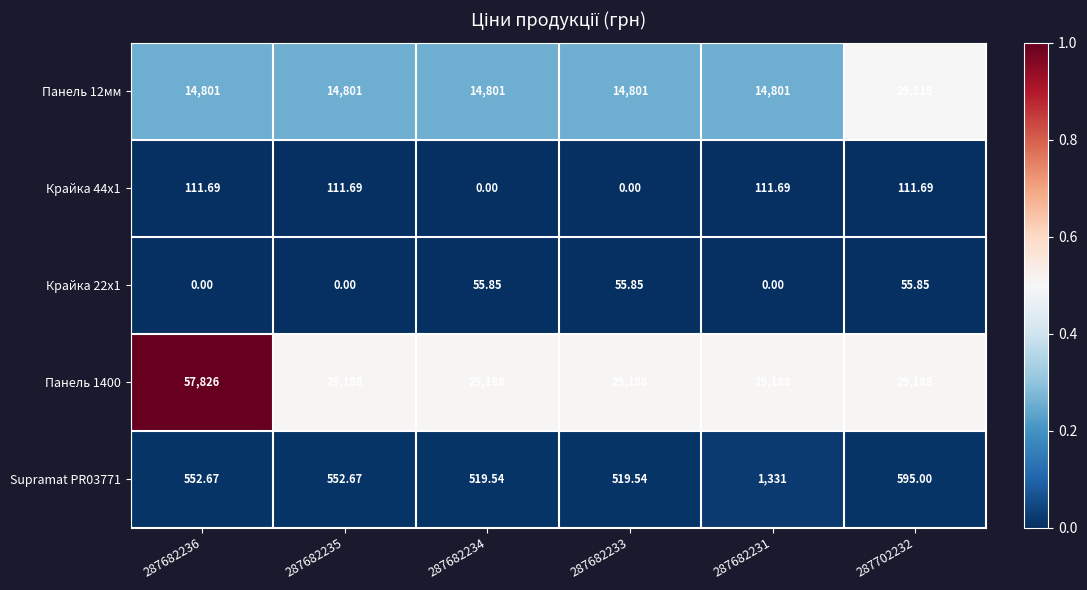

Count the number of data series in this chart.

5